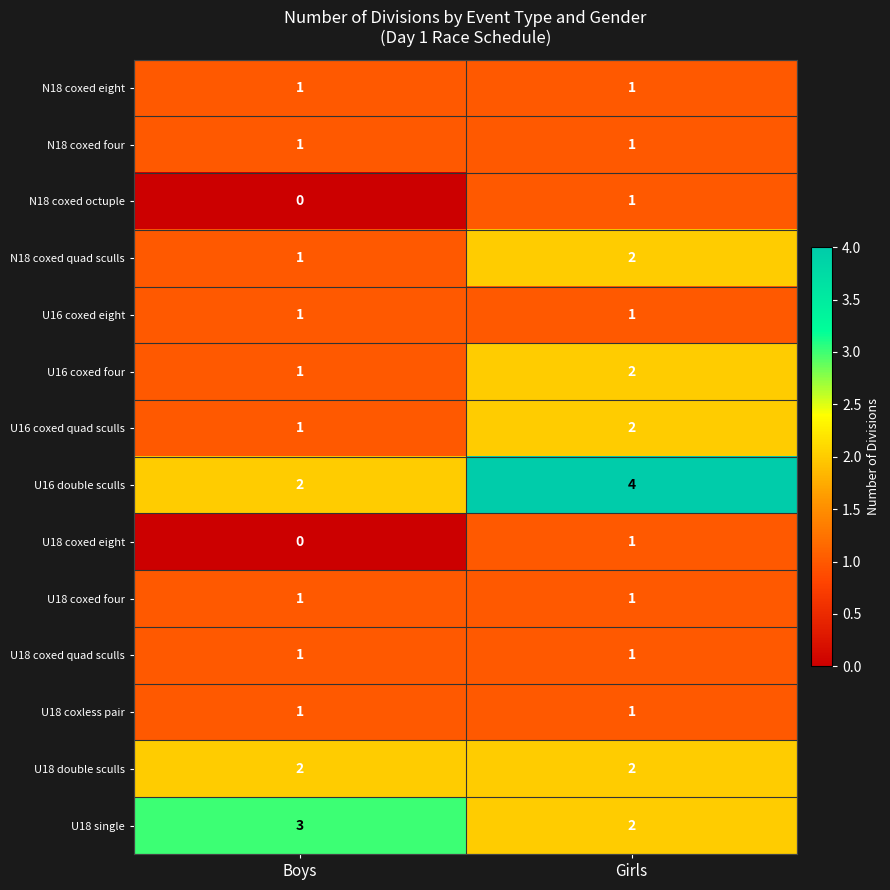

What is the greatest value displayed?

4